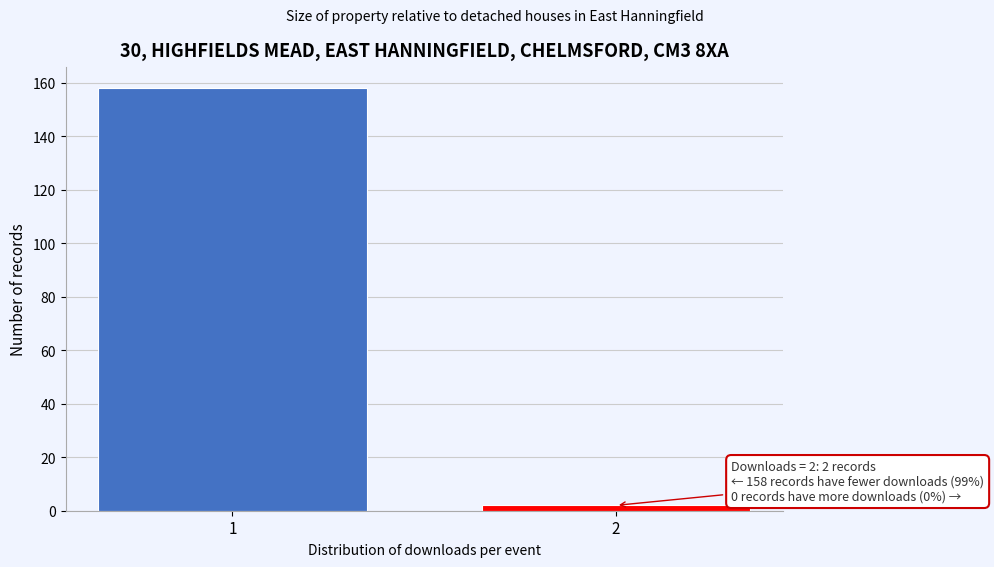

Reading left to right, transcribe all the data shown in this chart.

158	2